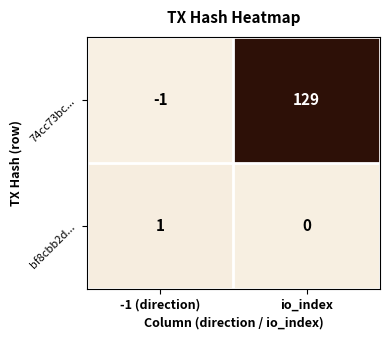

What is the total value across all series at io_index?

129